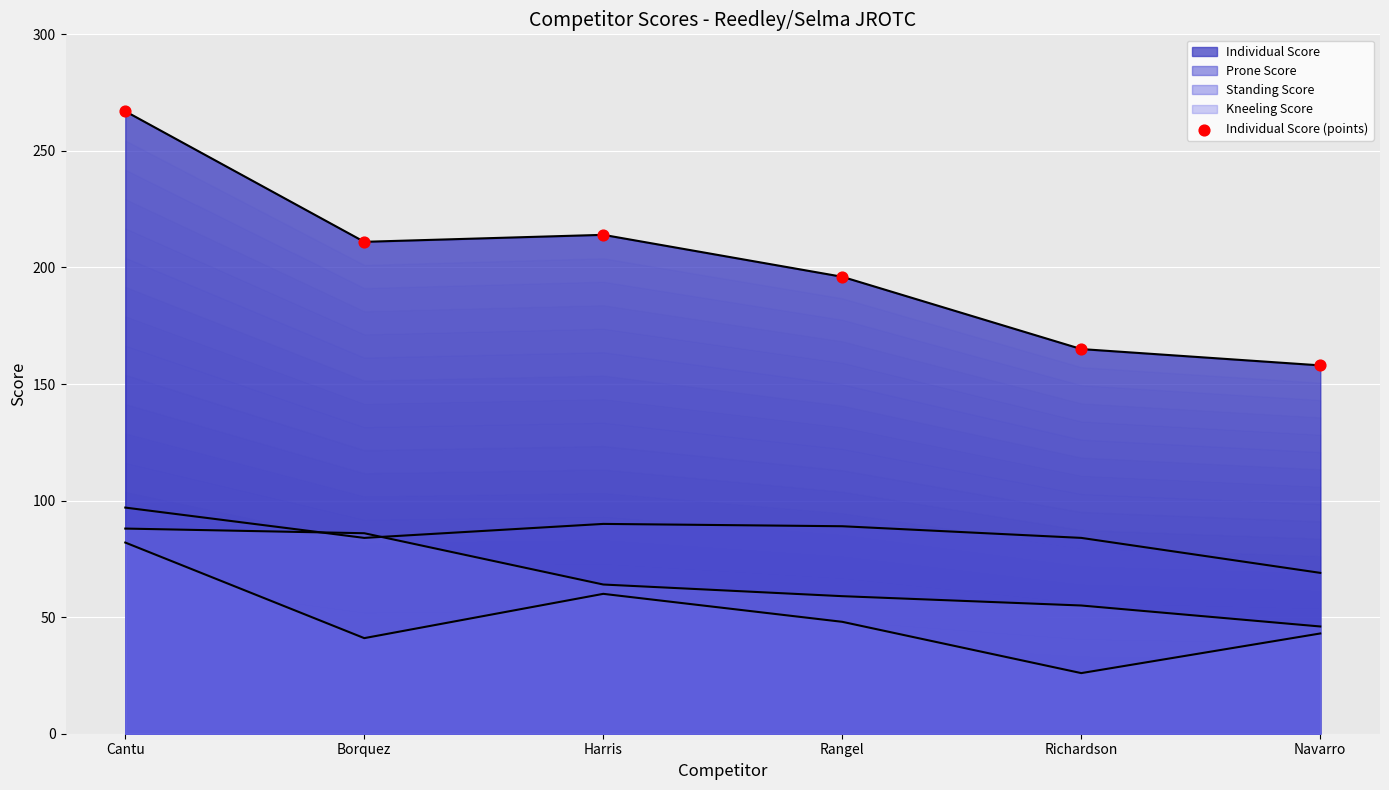

Between Cantu and Navarro, which is larger?

Cantu